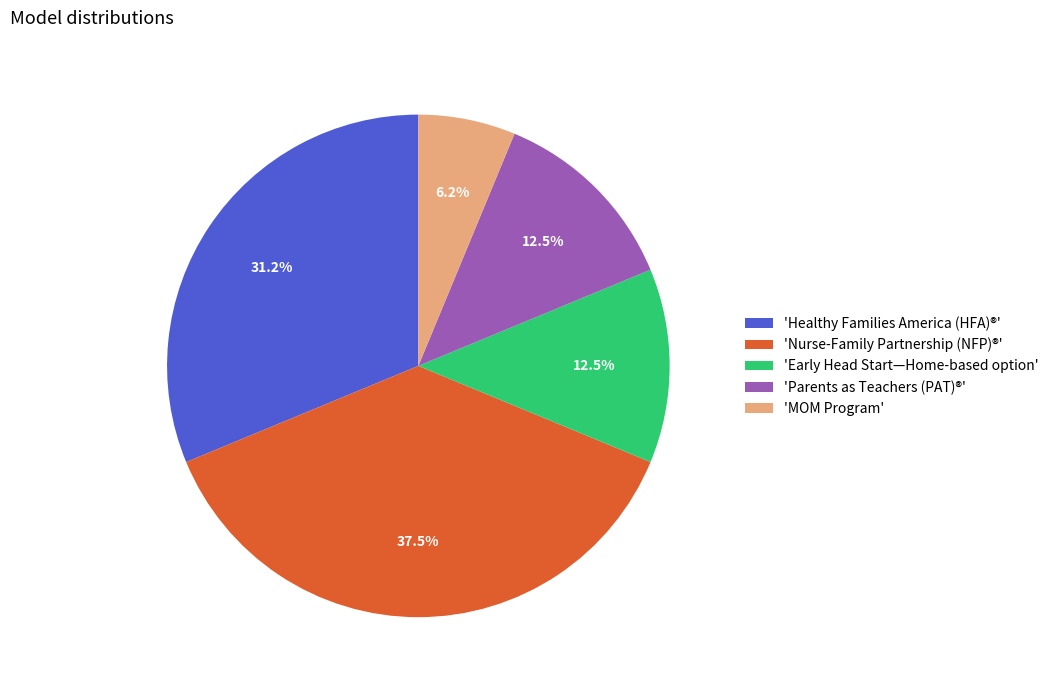

To the nearest percent, what is the average slice percentage?

20%